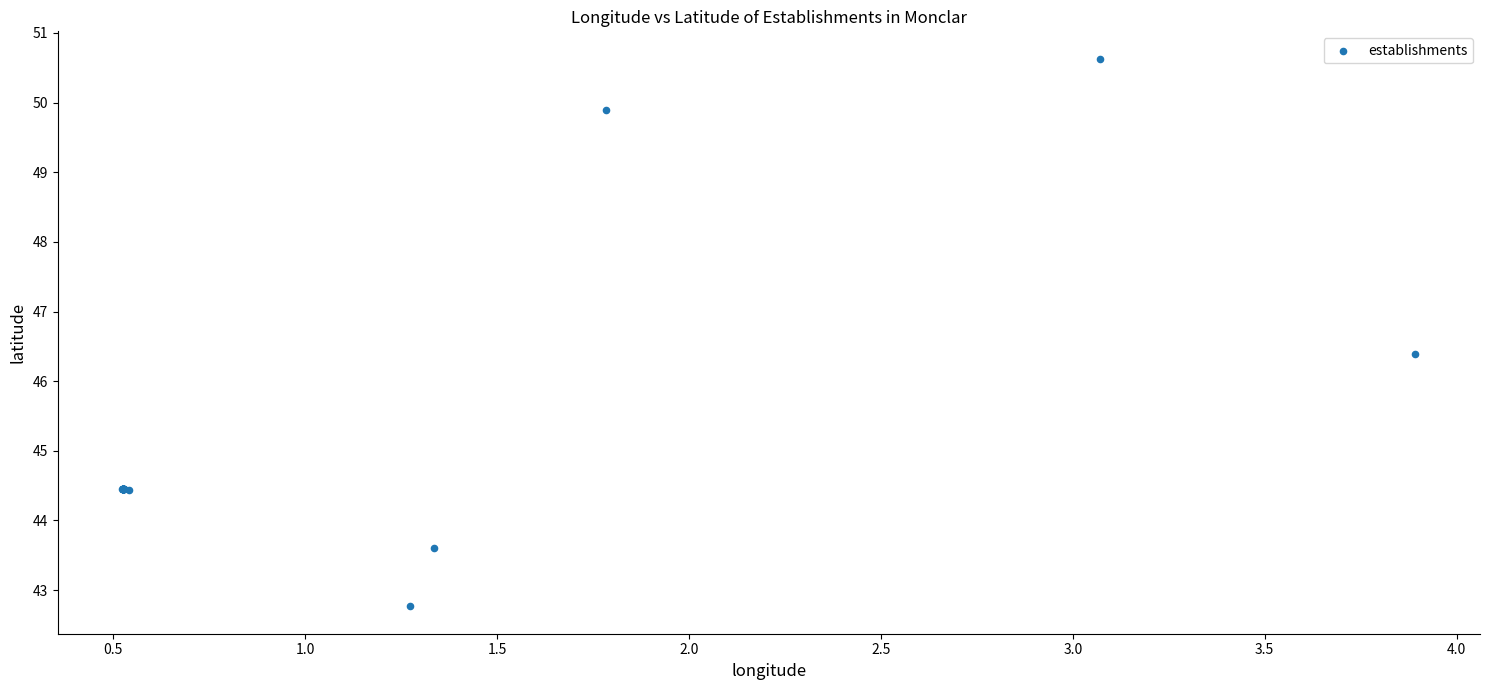

What Y value in the scatter plot is closest to 46?

46.4